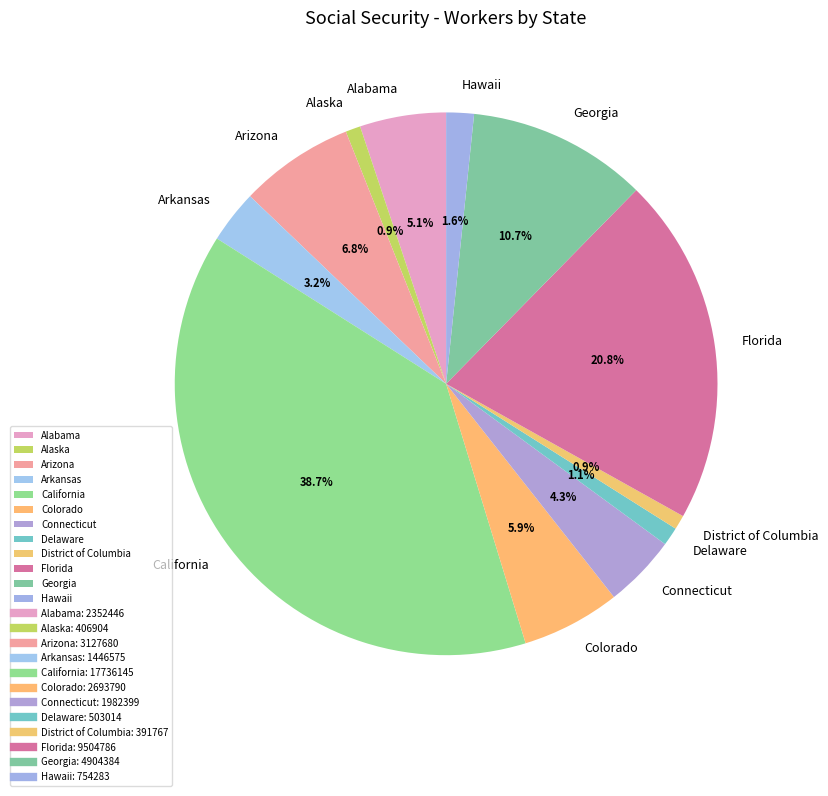

What is the largest slice in the pie chart?

California